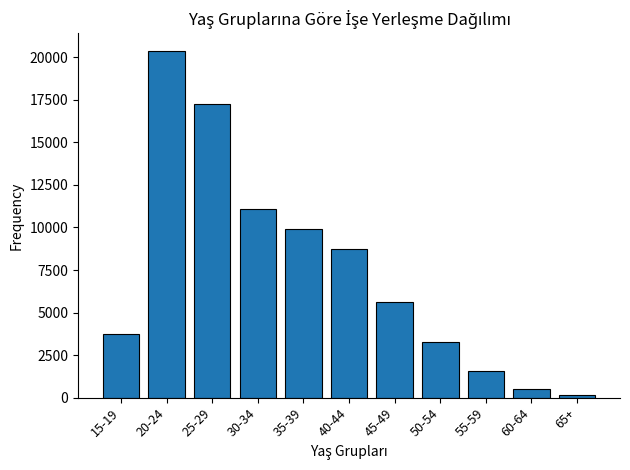

Reading right to left, extract all data points from this chart.

65+=138	60-64=498	55-59=1579	50-54=3284	45-49=5647	40-44=8741	35-39=9924	30-34=11096	25-29=17256	20-24=20399	15-19=3712